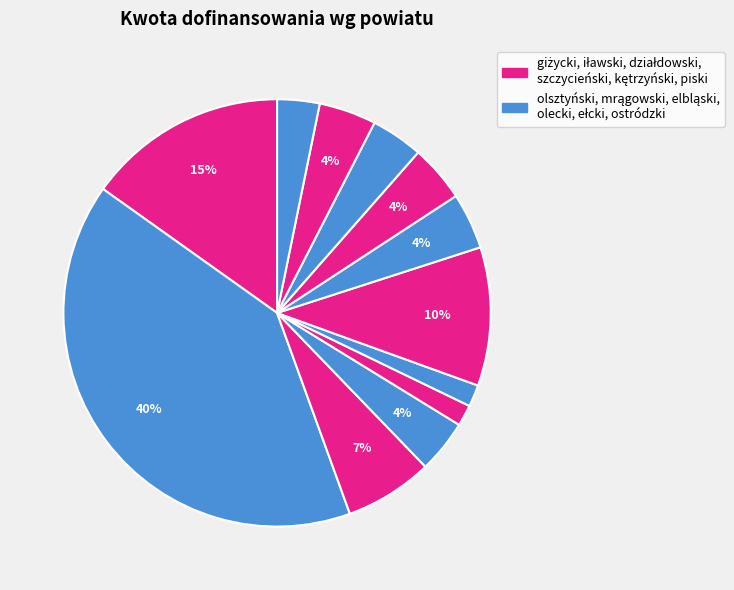

Which slice is the smallest?

szczycieński